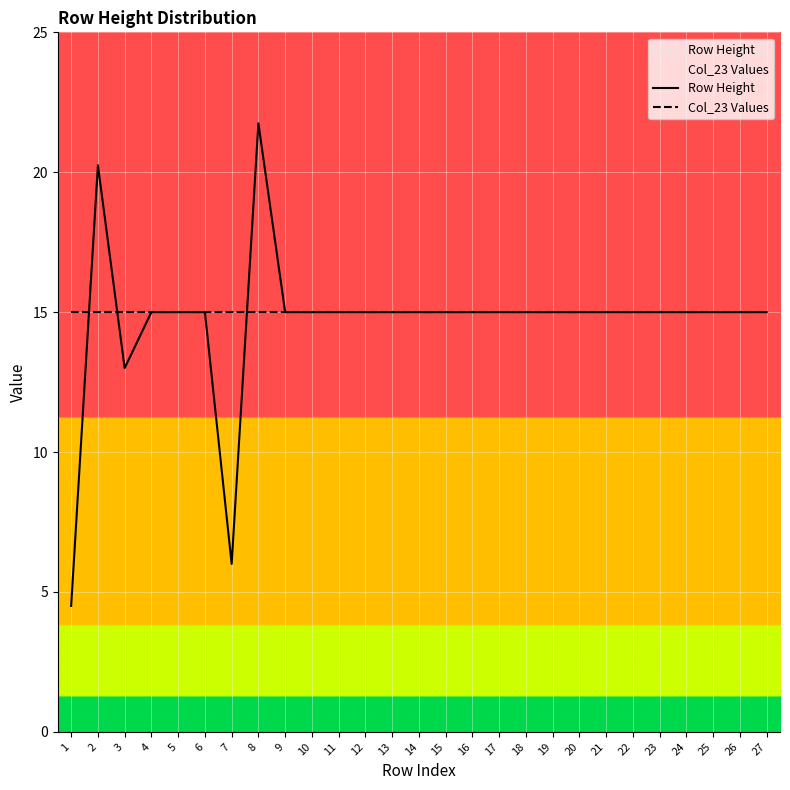

What is the value of the Col_23 Values point at the 8th from the left?

15.0